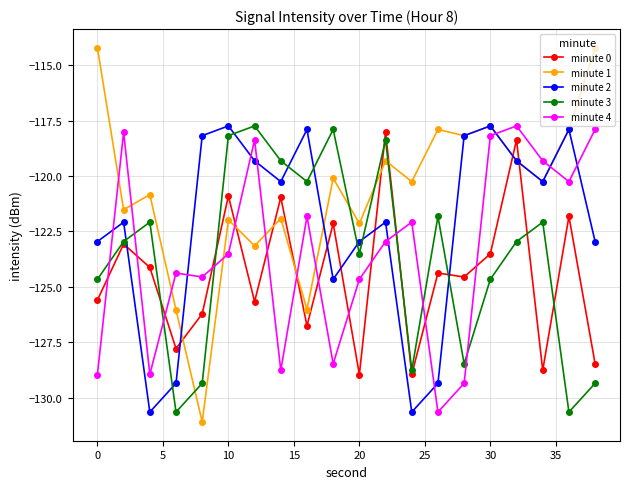

What is the minimum value shown in the chart?

-131.1